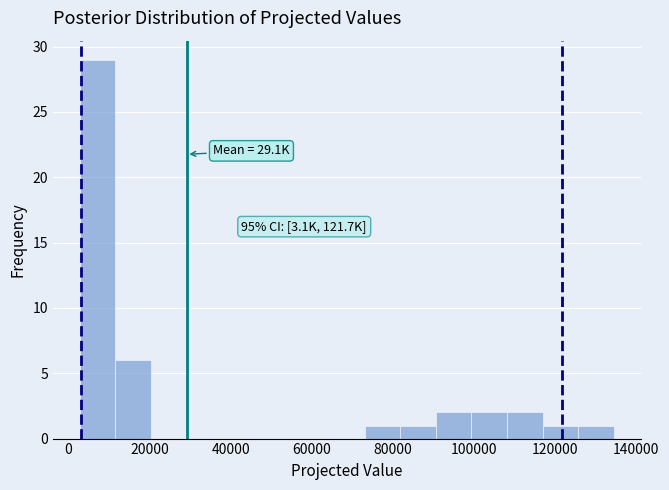

Which range on the x-axis has the tallest bar?

2000 to 12000